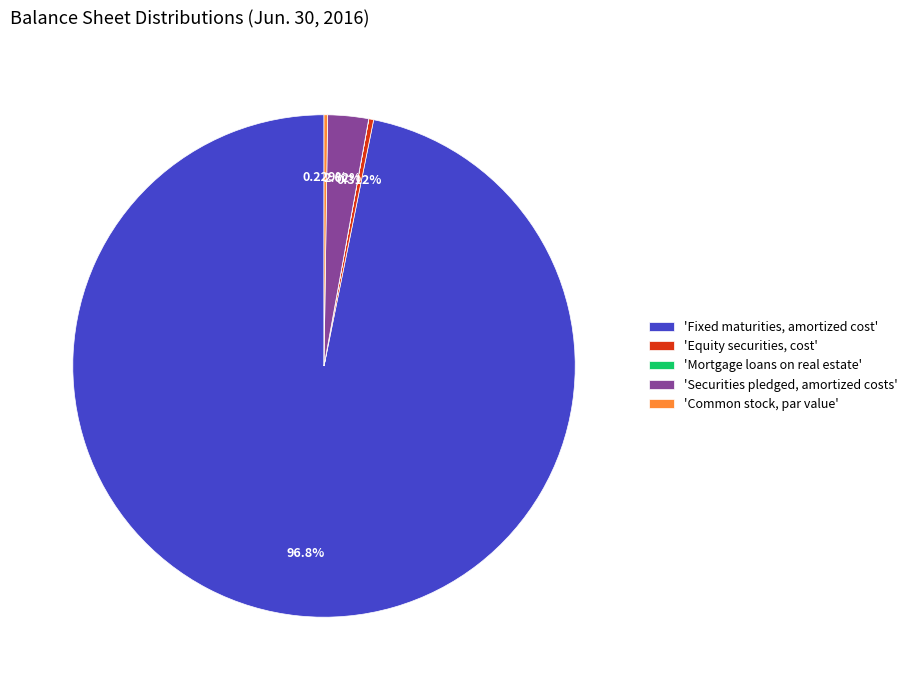

Which category has the biggest portion of the pie?

'Fixed maturities, amortized cost'